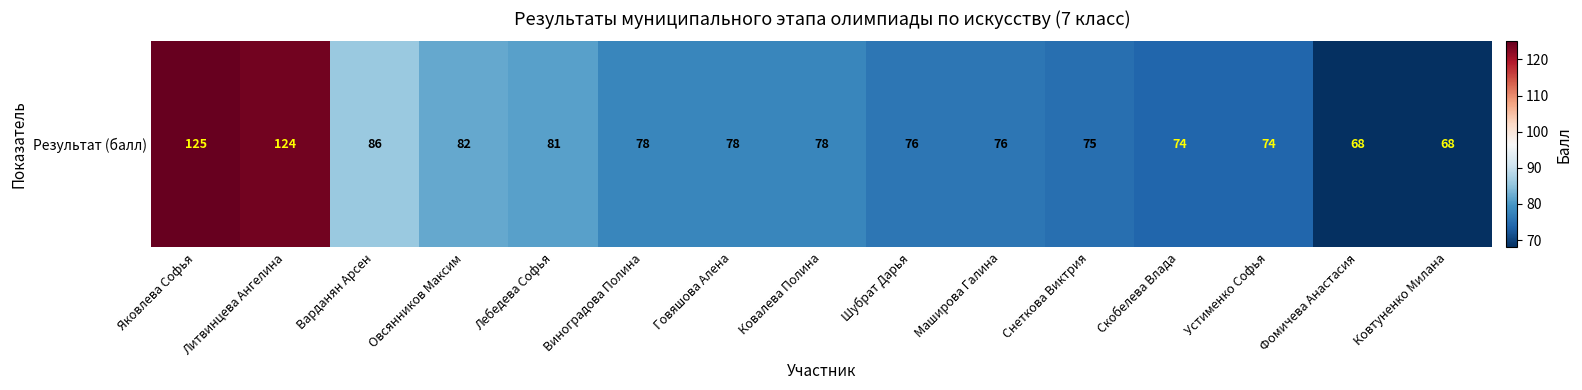

What is the change in value from Овсянников Максим to Лебедева Софья?

-1